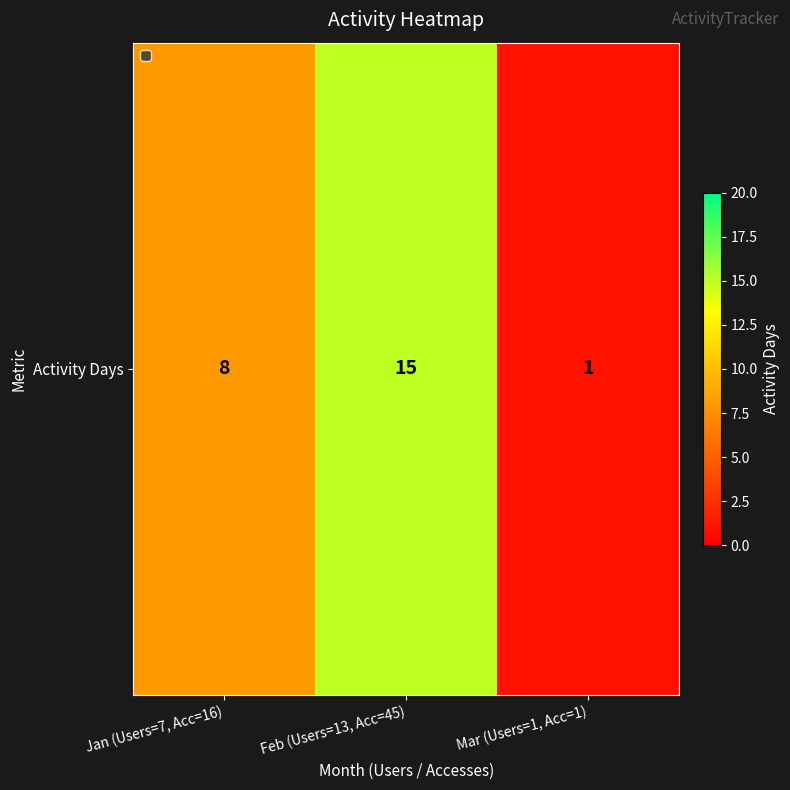

Rank the categories by value from highest to lowest.

Feb (Users=13, Acc=45), Jan (Users=7, Acc=16), Mar (Users=1, Acc=1)